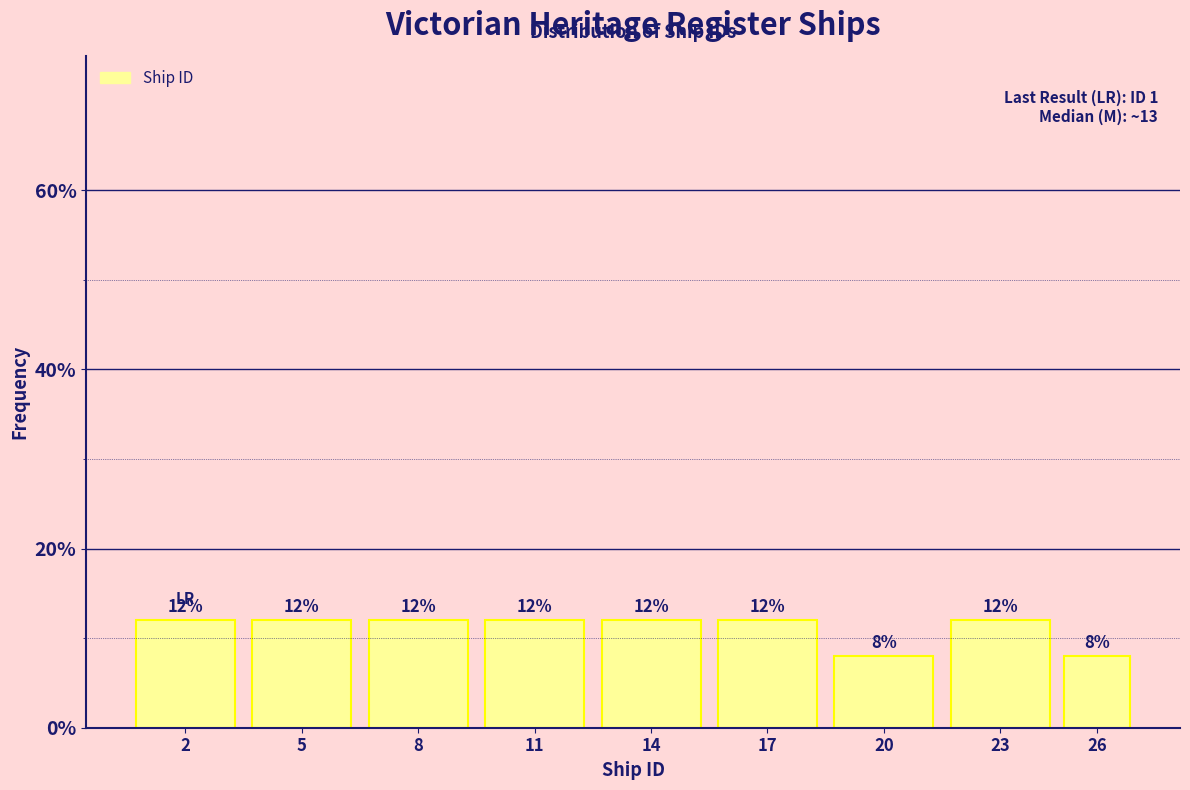

Reading left to right, list all the values displayed in this chart.

12	12	12	12	12	12	8	12	8